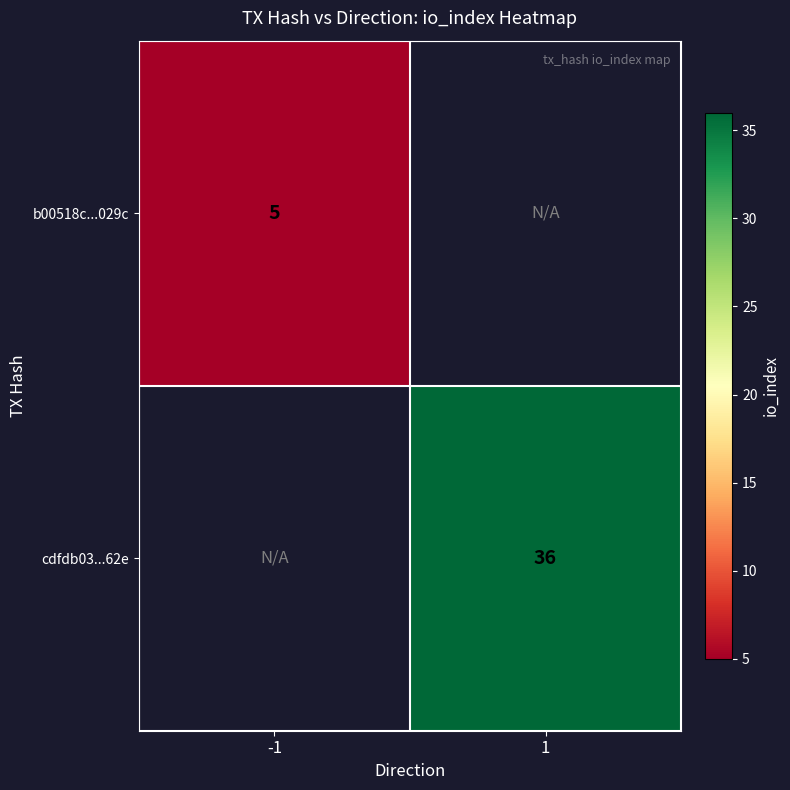

What is the minimum value shown in the chart?

5.0